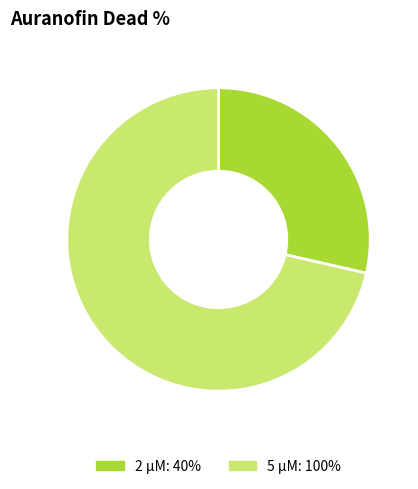

How many segments does this pie chart have?

2